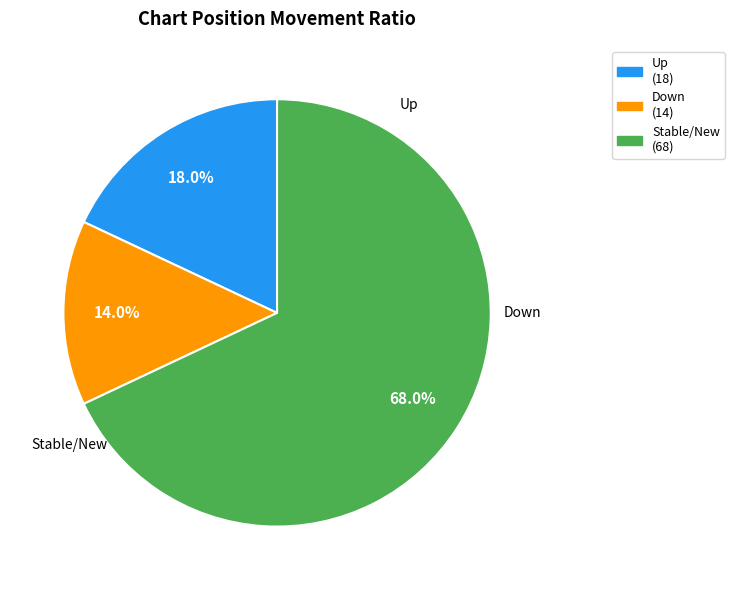

Is there a majority slice in this chart?

Yes